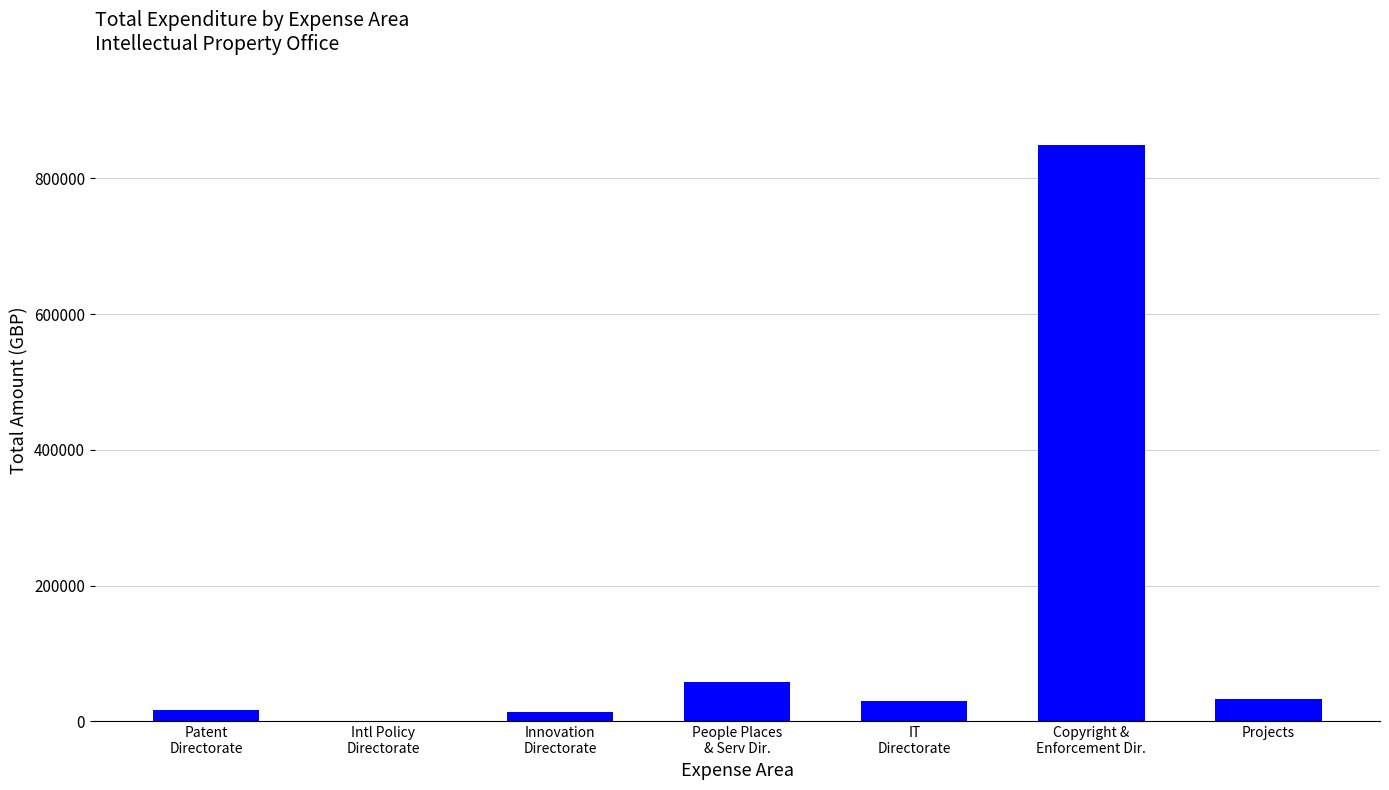

Count the number of data series in this chart.

1